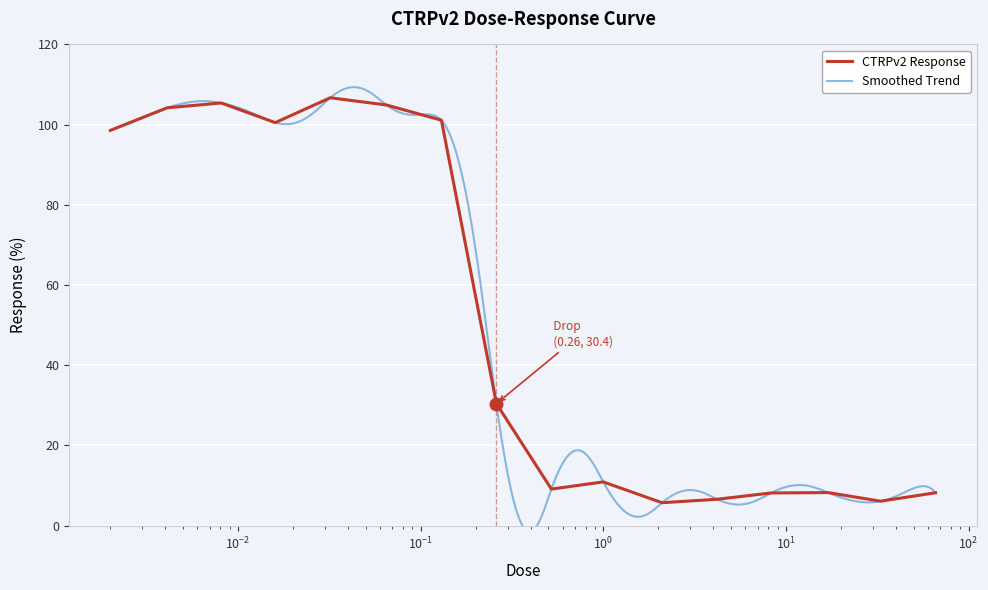

What is the change in value from 0.0081 to 0.26?

-75.0